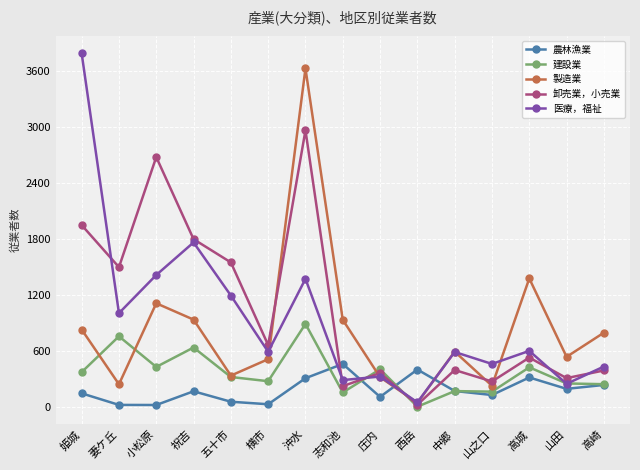

Does the chart have visible grid lines?

Yes